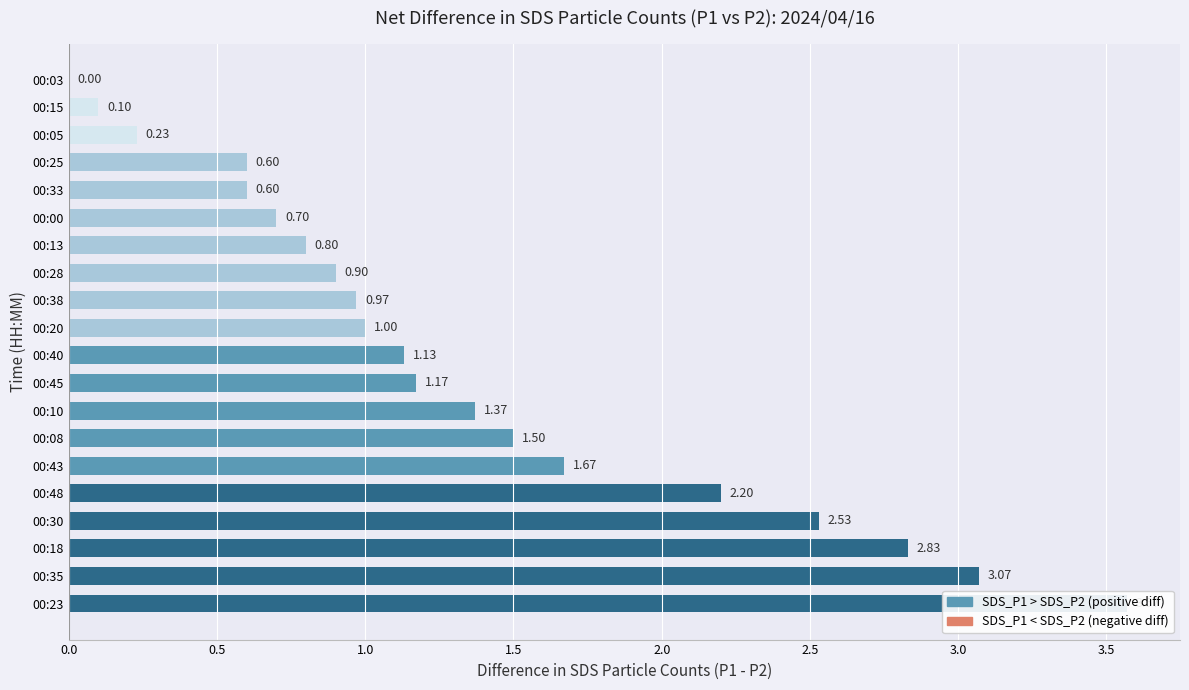

What is the difference between the maximum and minimum values?

3.6